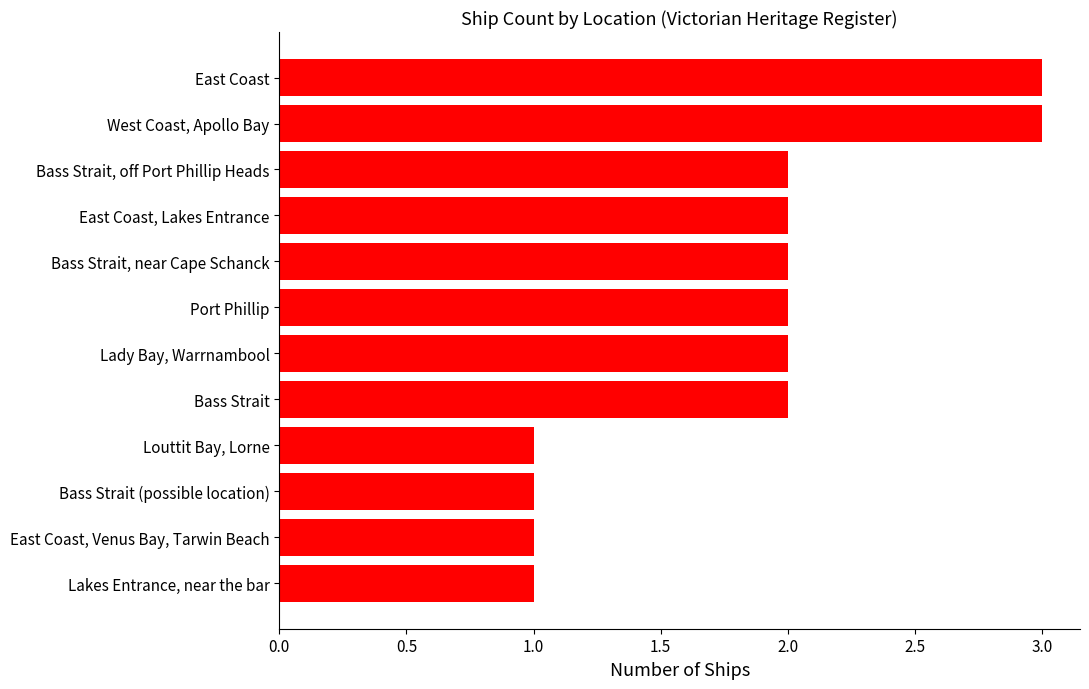

What is the sum of the values at Louttit Bay, Lorne and East Coast, Lakes Entrance?

3